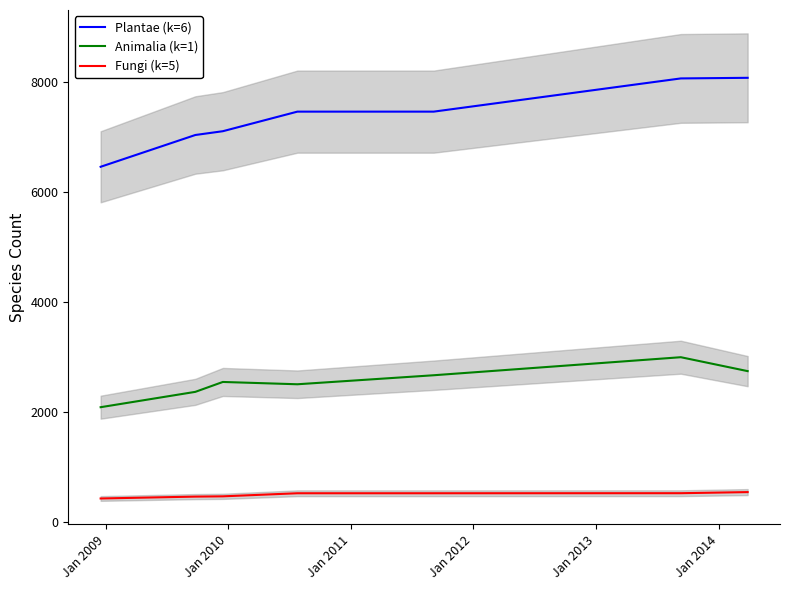

True or false: Fungi (k=5) and Plantae (k=6) cross at least once.

False